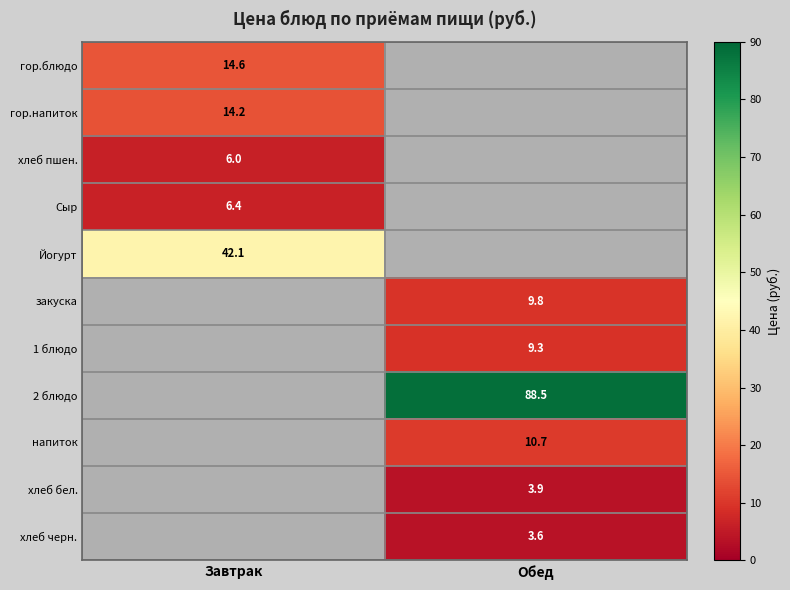

Read the хлеб бел. value at Обед.

3.9